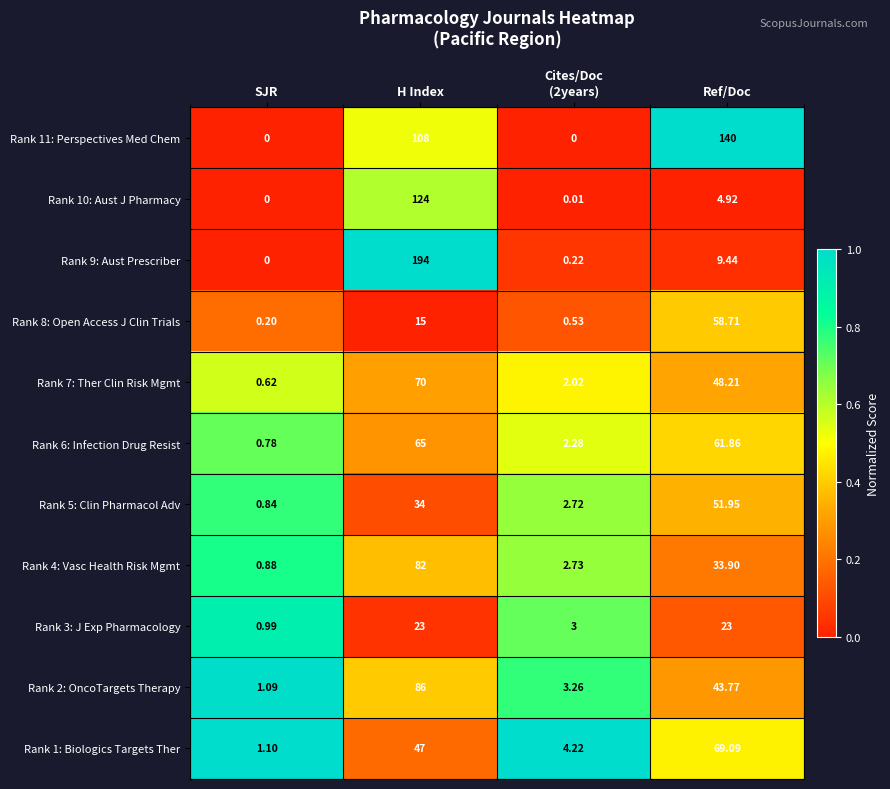

At how many categories does at least one series exceed 0?

4